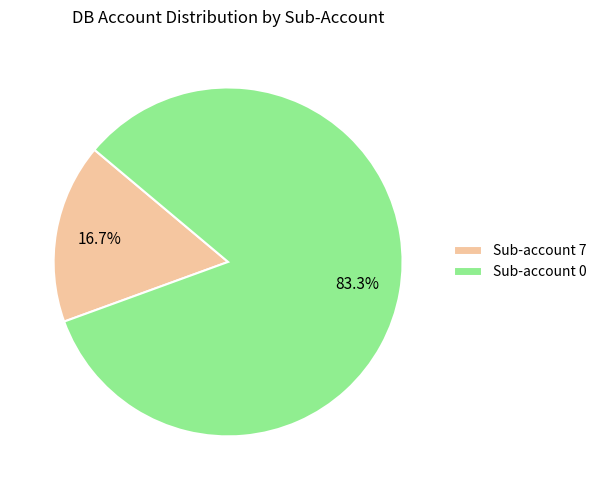

Is there any slice that represents more than half of the pie?

Yes